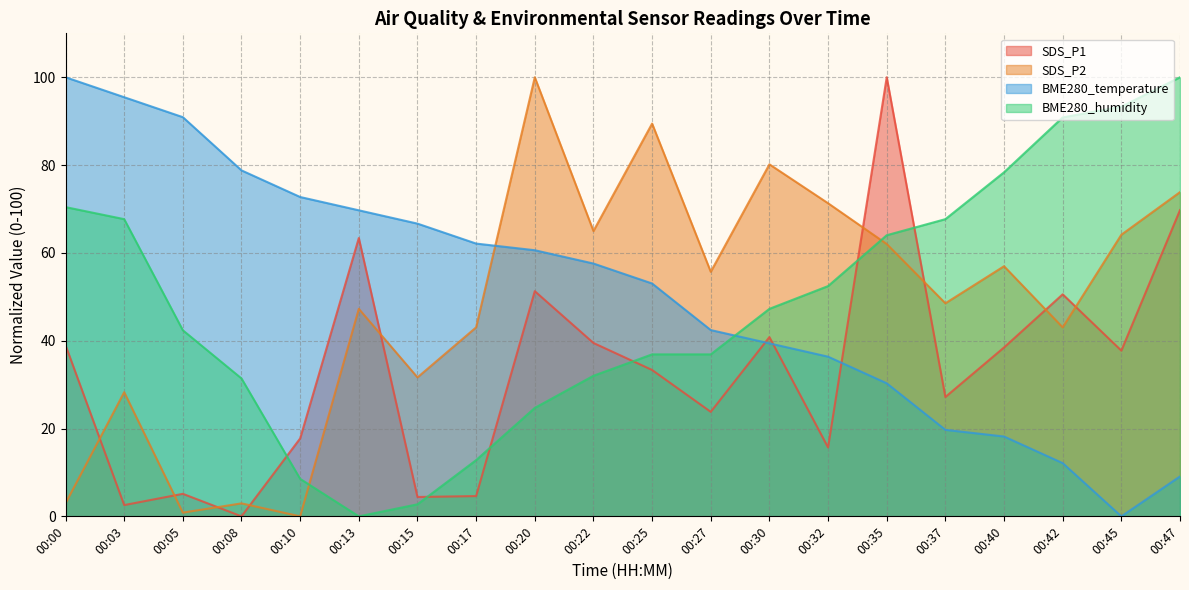

Which series changed the most between 00:00 and 00:27?

BME280_temperature